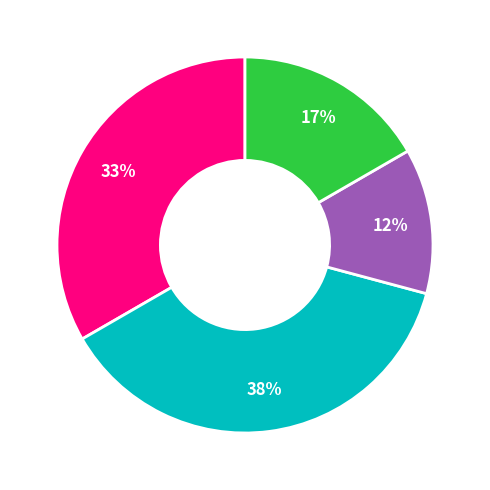

Does any single category account for the majority?

No